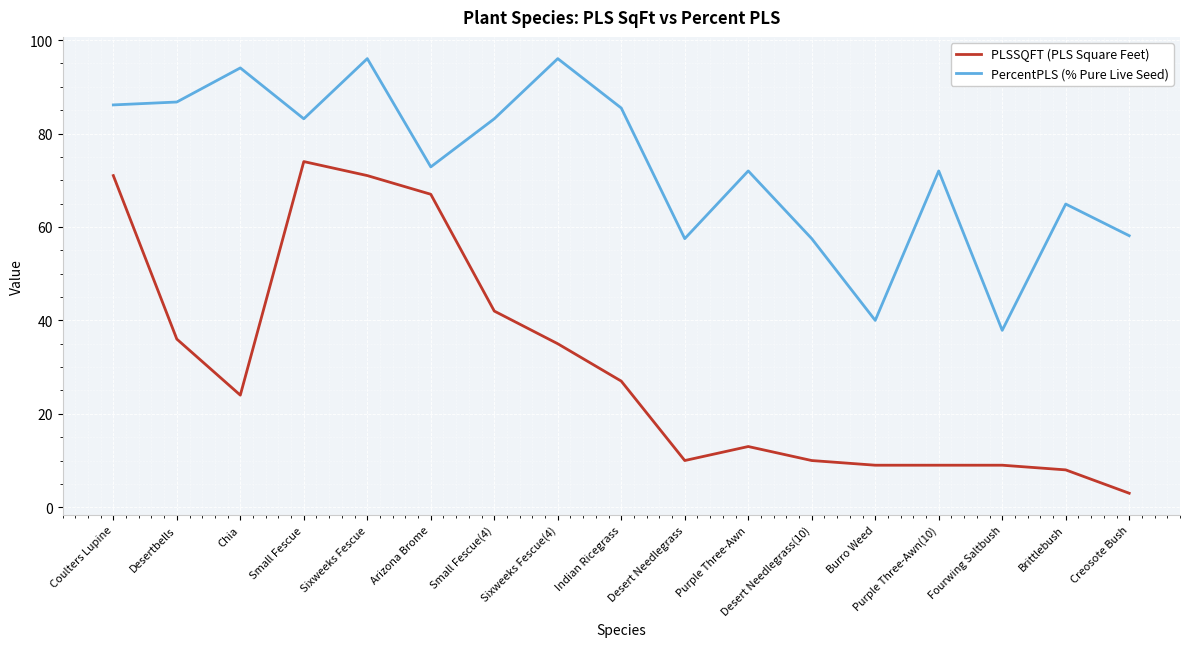

What is the difference between the PercentPLS (% Pure Live Seed) values at Creosote Bush and Brittlebush?

6.8